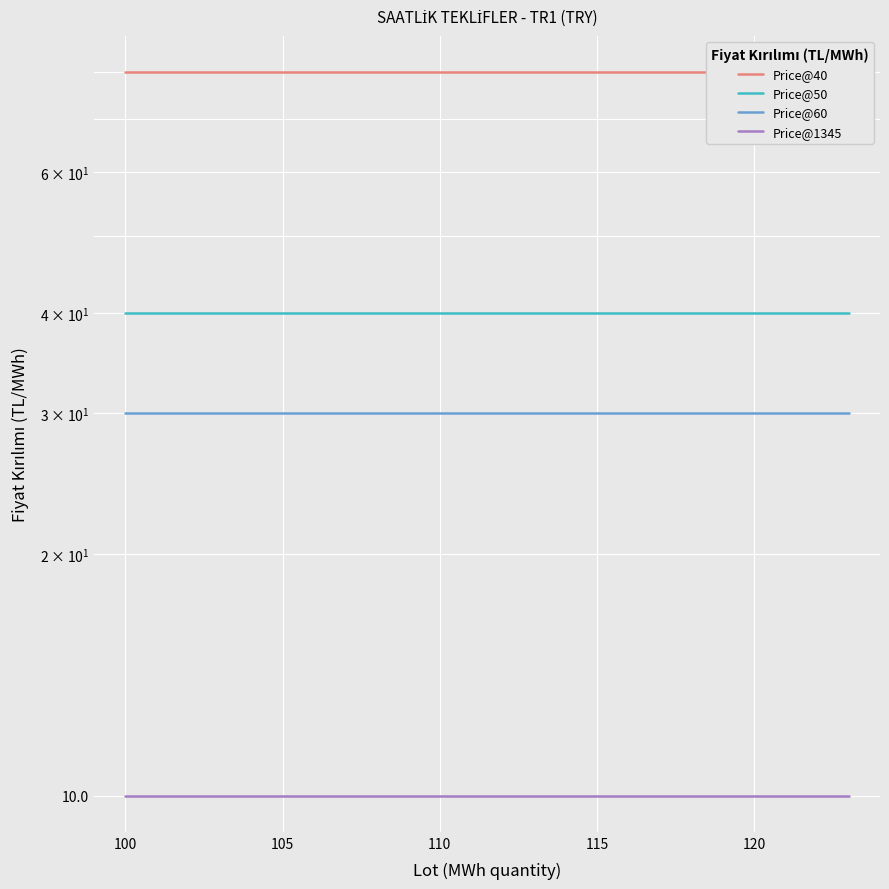

How many data points does each series have?

24